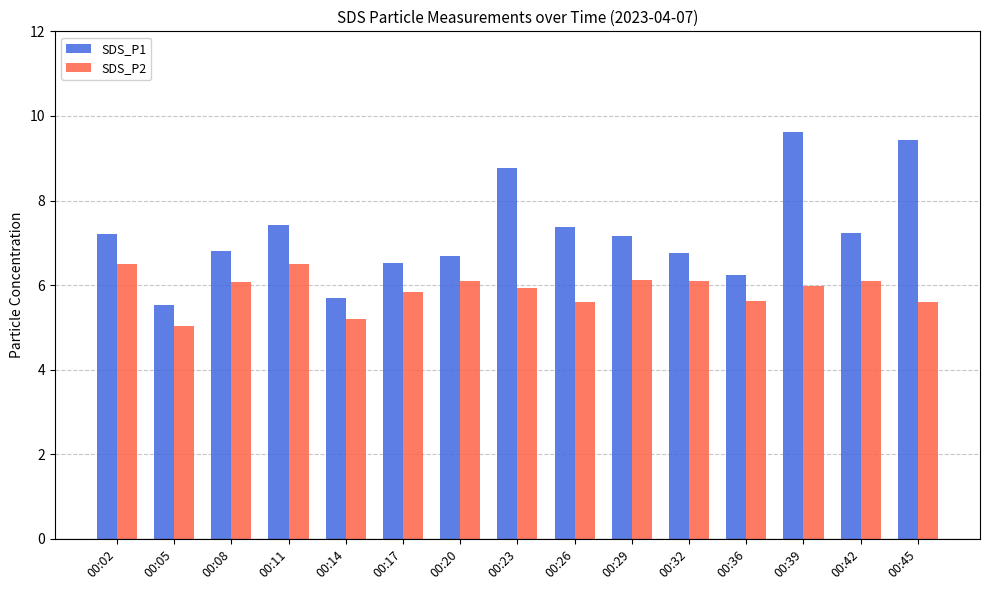

What is the lowest value of the SDS_P2 series?

5.0